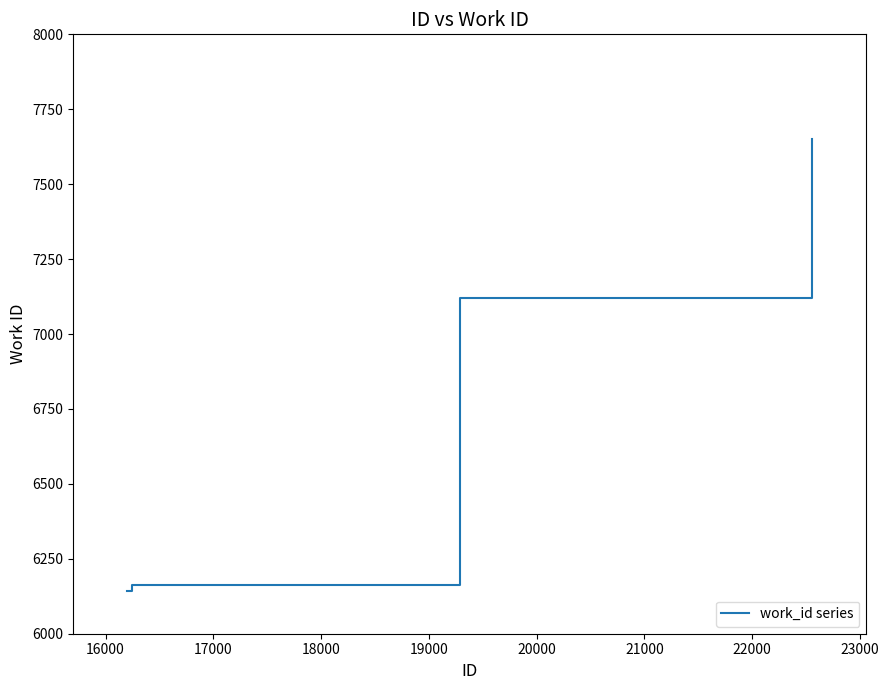

How many values are below 7120?

4